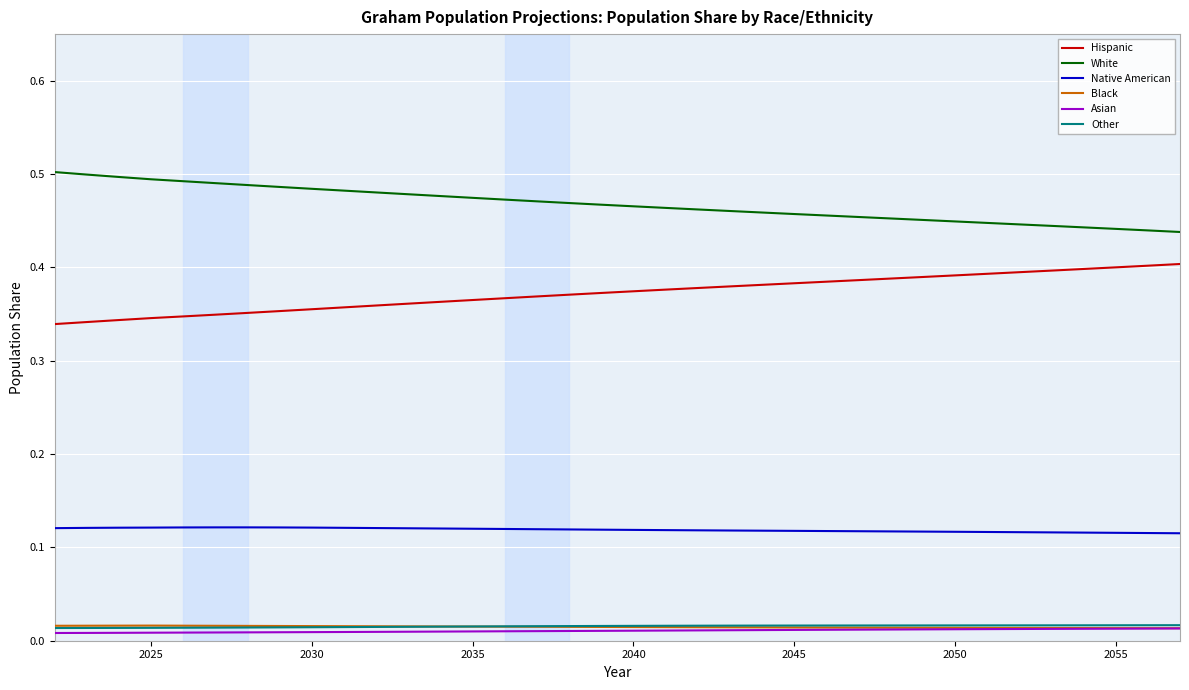

True or false: Other and White intersect in this chart.

False